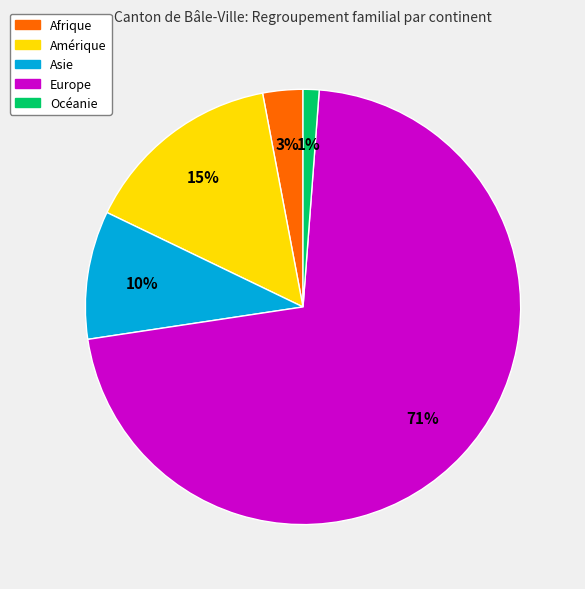

How many segments does this pie chart have?

5